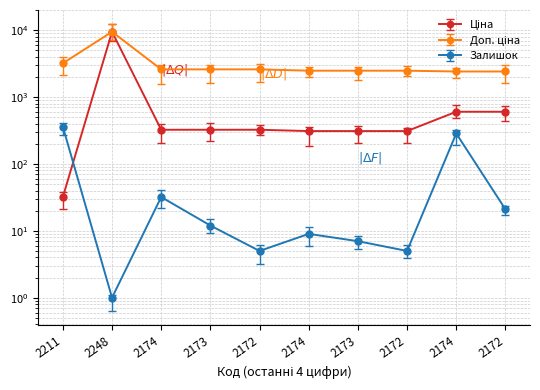

True or false: Залишок has a value of 14.1 at 2172.

False